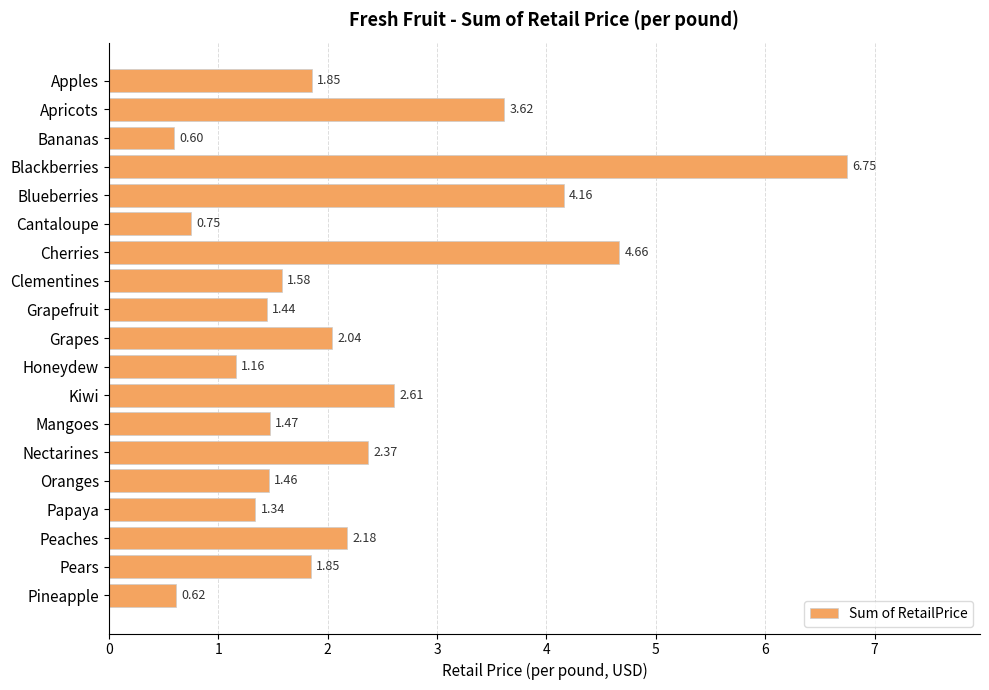

What is the sum of all values?

42.5